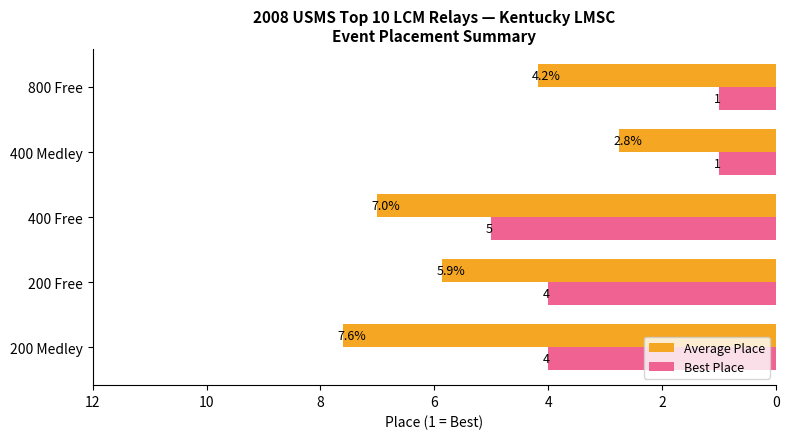

At 400 Medley, list the series in order from smallest to largest.

Best Place, Average Place